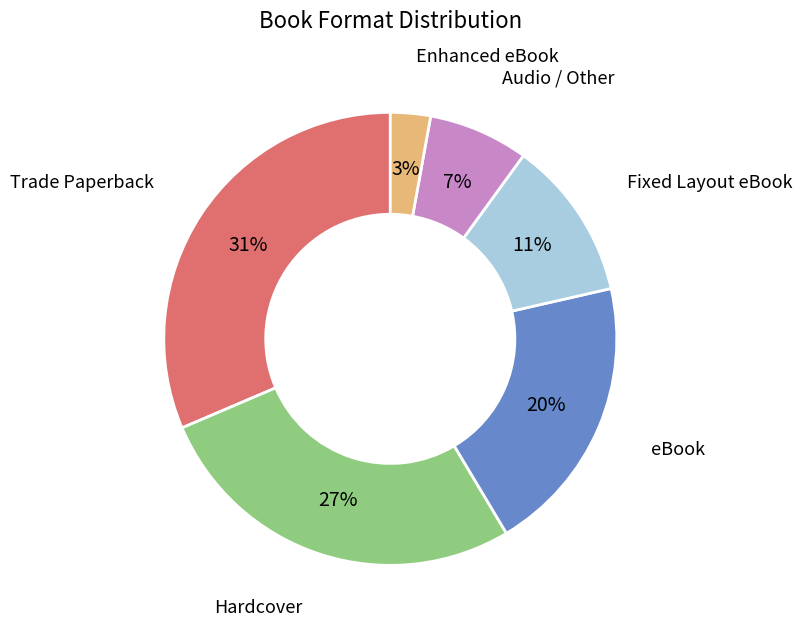

What is the largest slice in the pie chart?

Trade Paperback